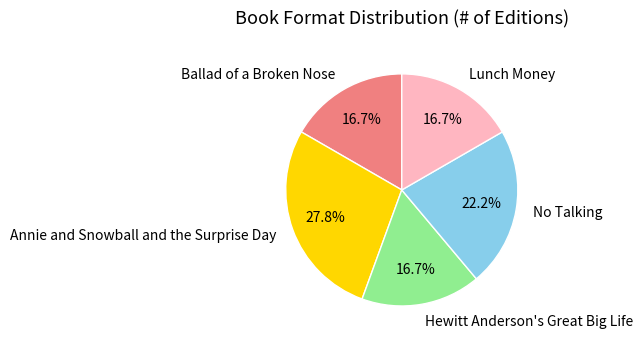

Is it true that Hewitt Anderson's Great Big Life is 17% of the pie?

True